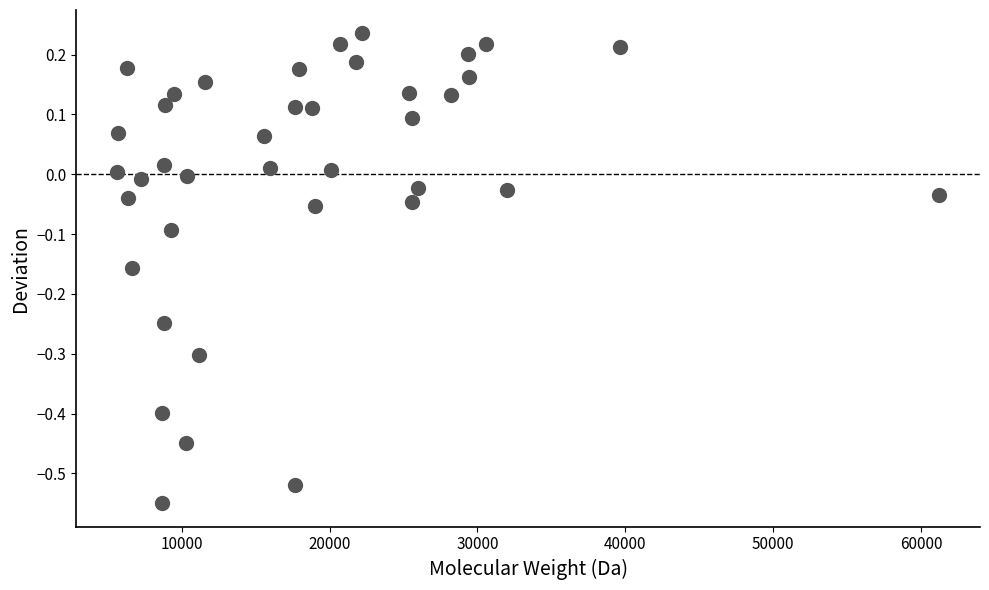

What is the range of Y values (max minus min)?

0.8